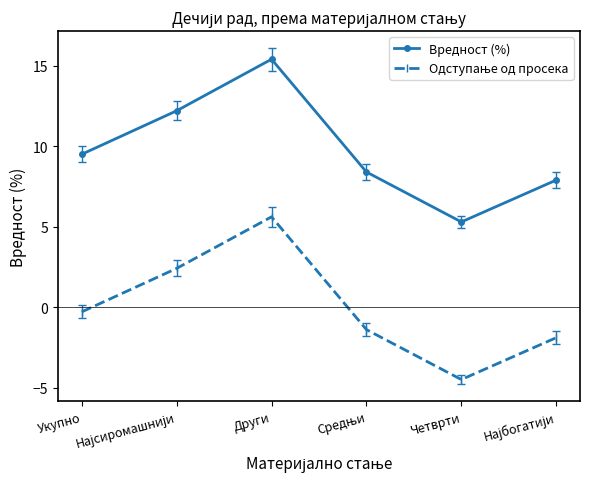

Which series has the largest total across all categories?

Вредност (%)